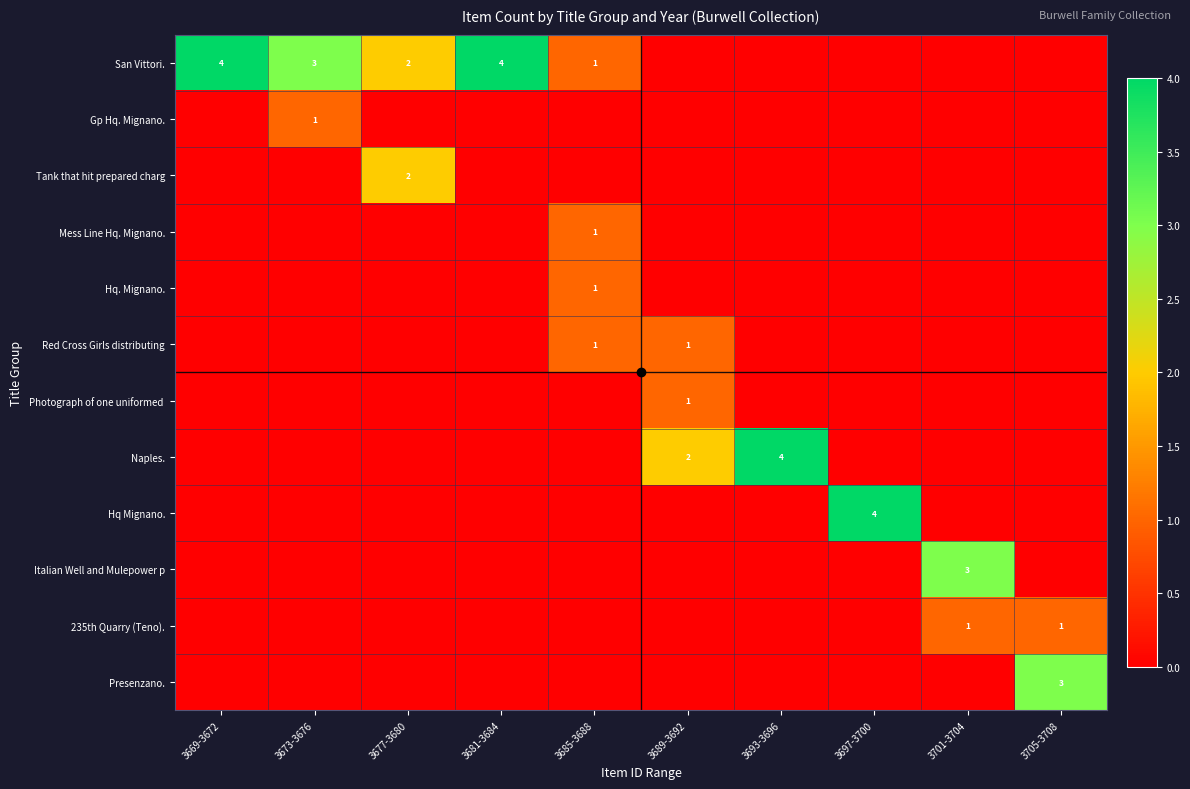

What is the sum of all Presenzano. values?

3